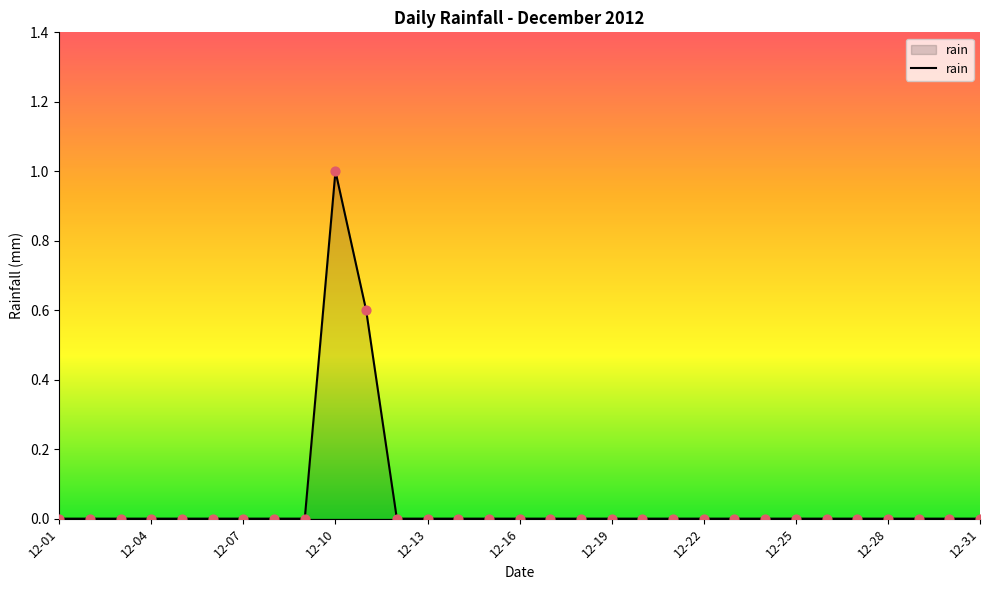

What is the maximum value shown in the chart?

1.0